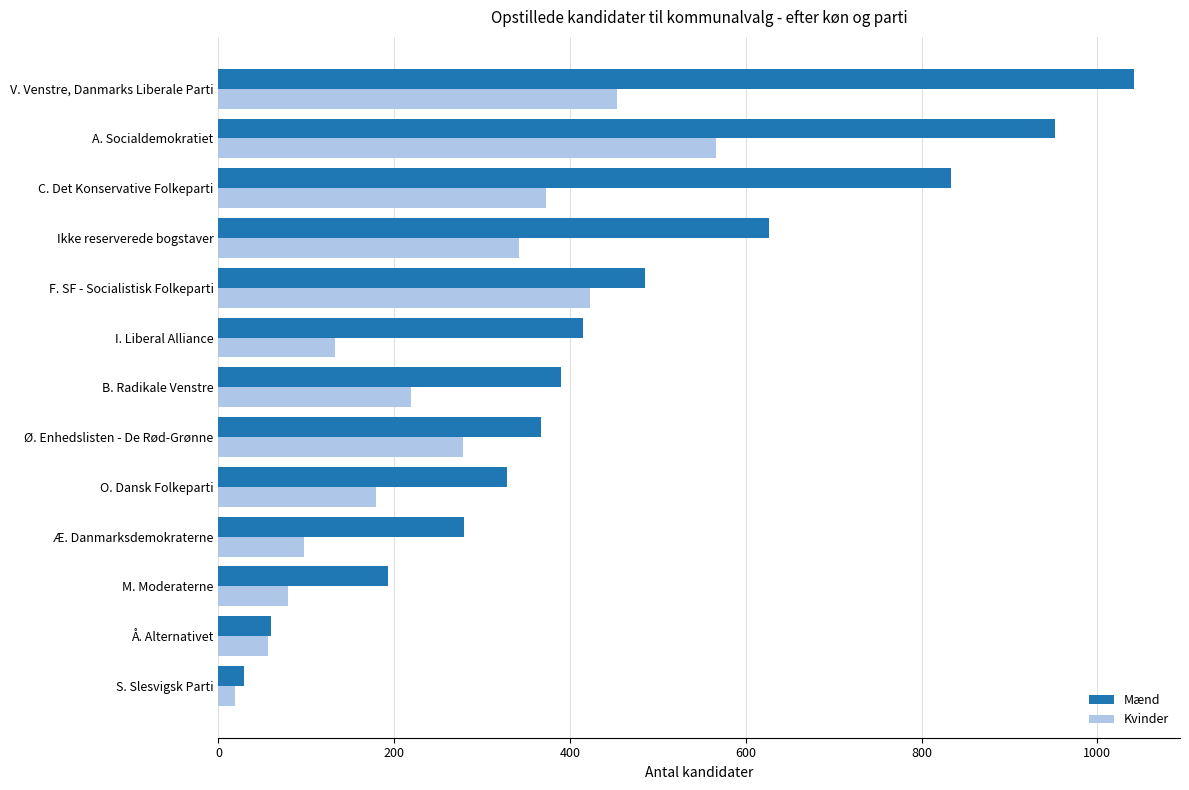

Count the number of data series in this chart.

2